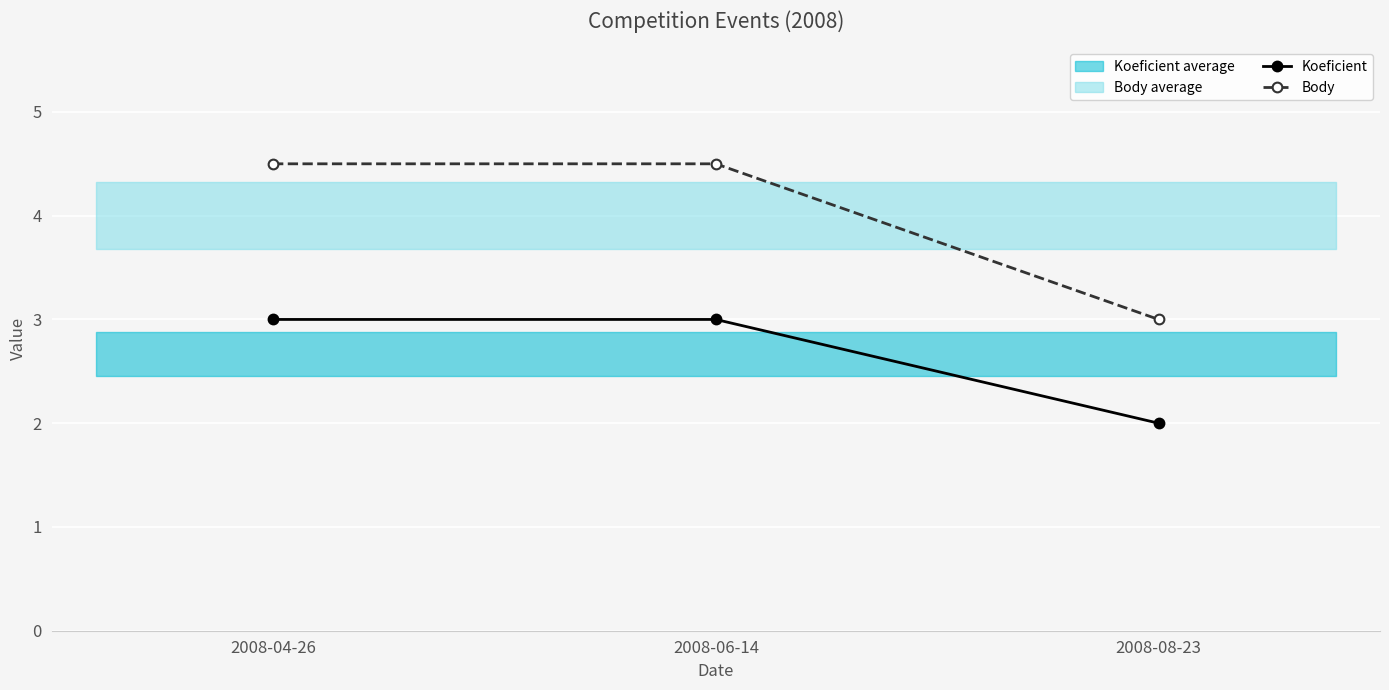

Which series has the largest total across all categories?

Body